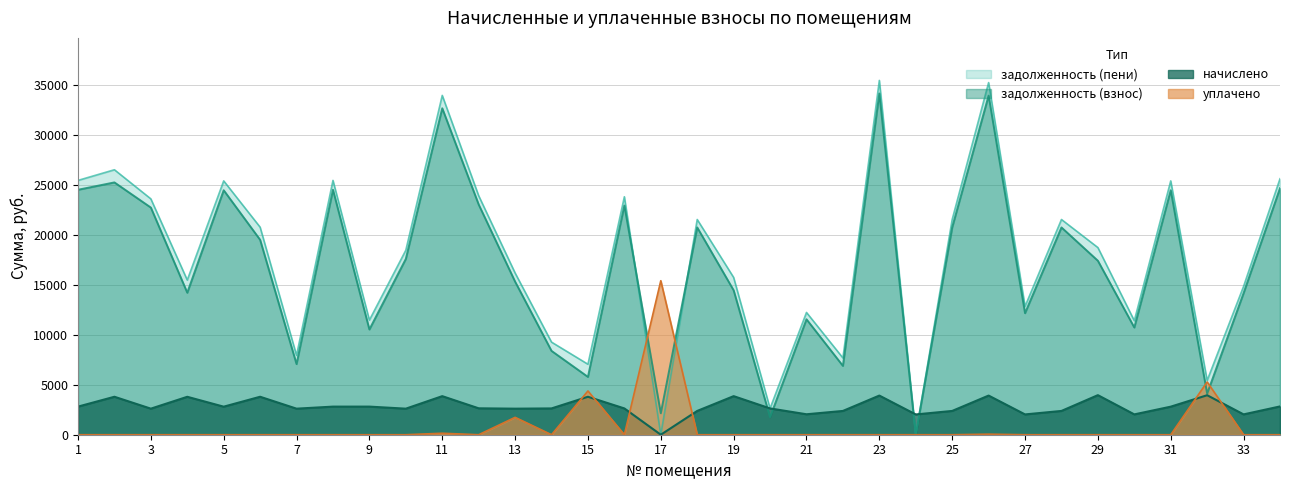

What value does the задолженность (взнос) series have at 6?

19510.3